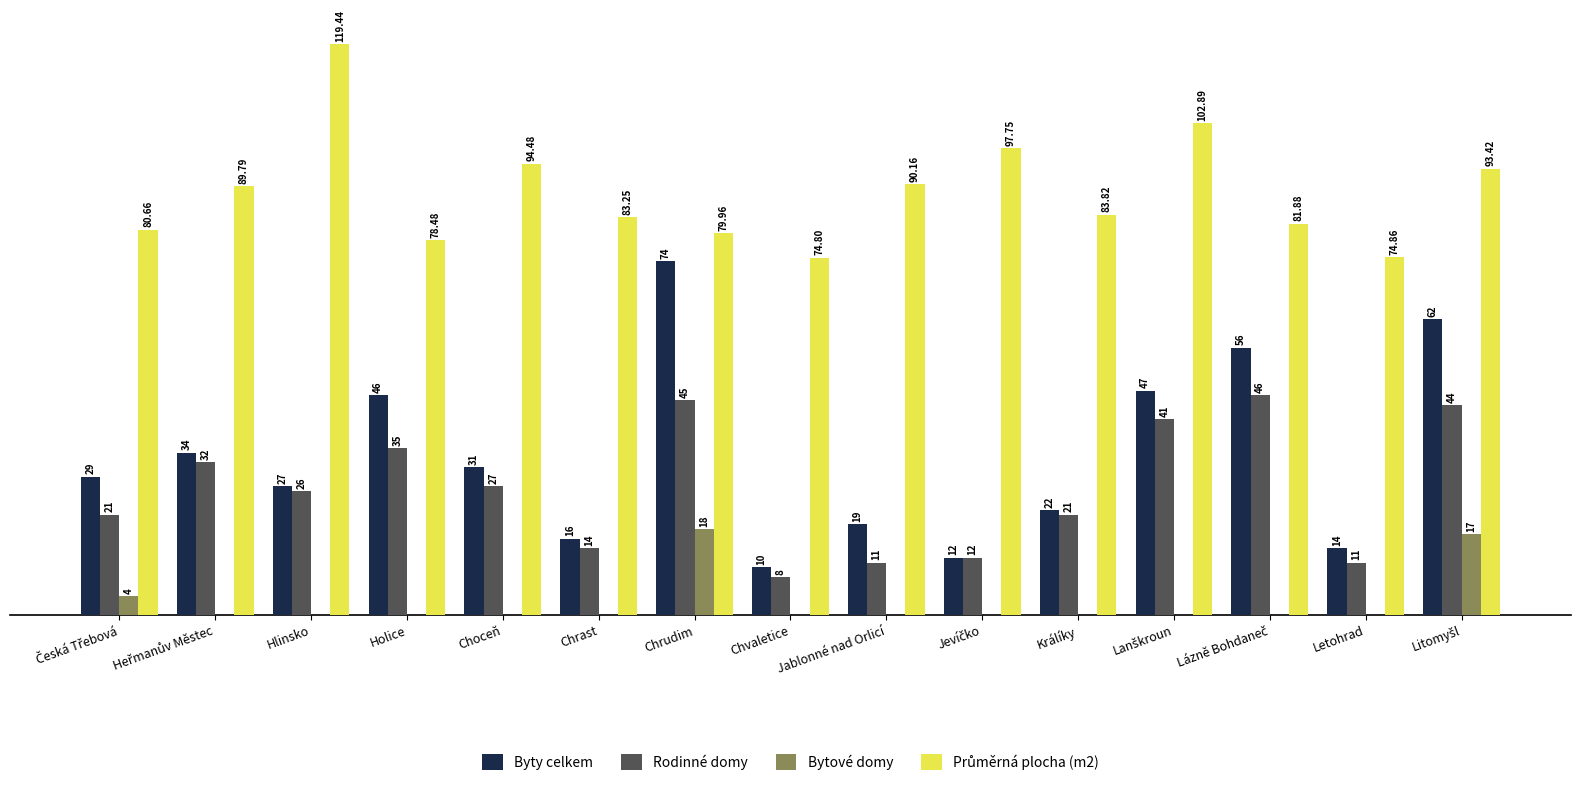

At which label is Byty celkem closest to 42?

Holice